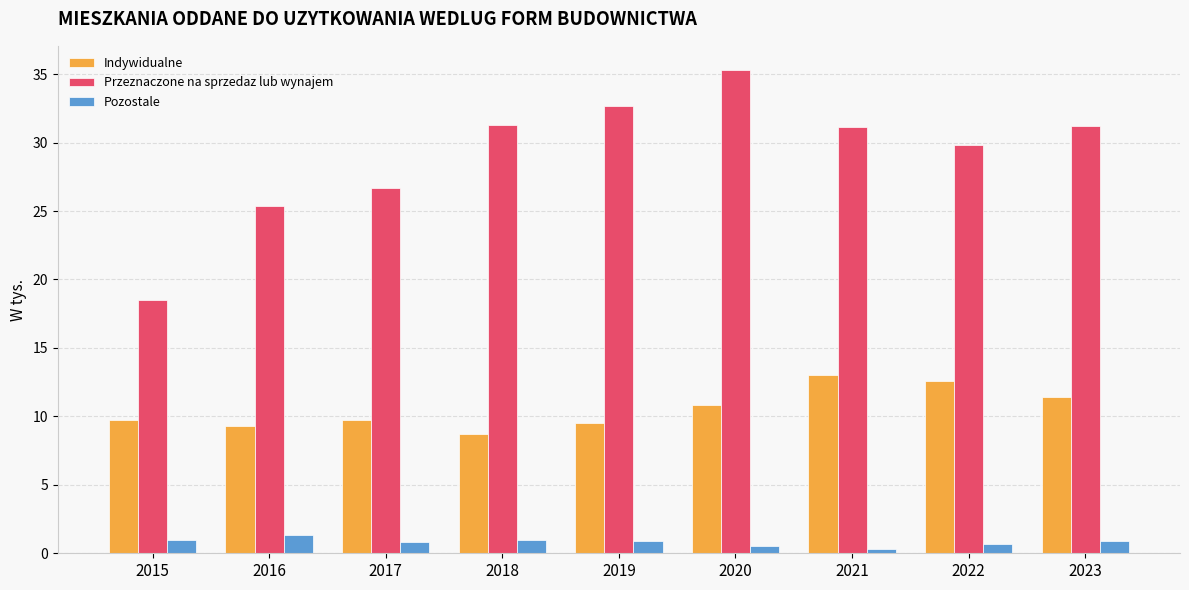

Is the value of Przeznaczone na sprzedaz lub wynajem at 2020 greater than the value of Pozostale at 2019?

Yes